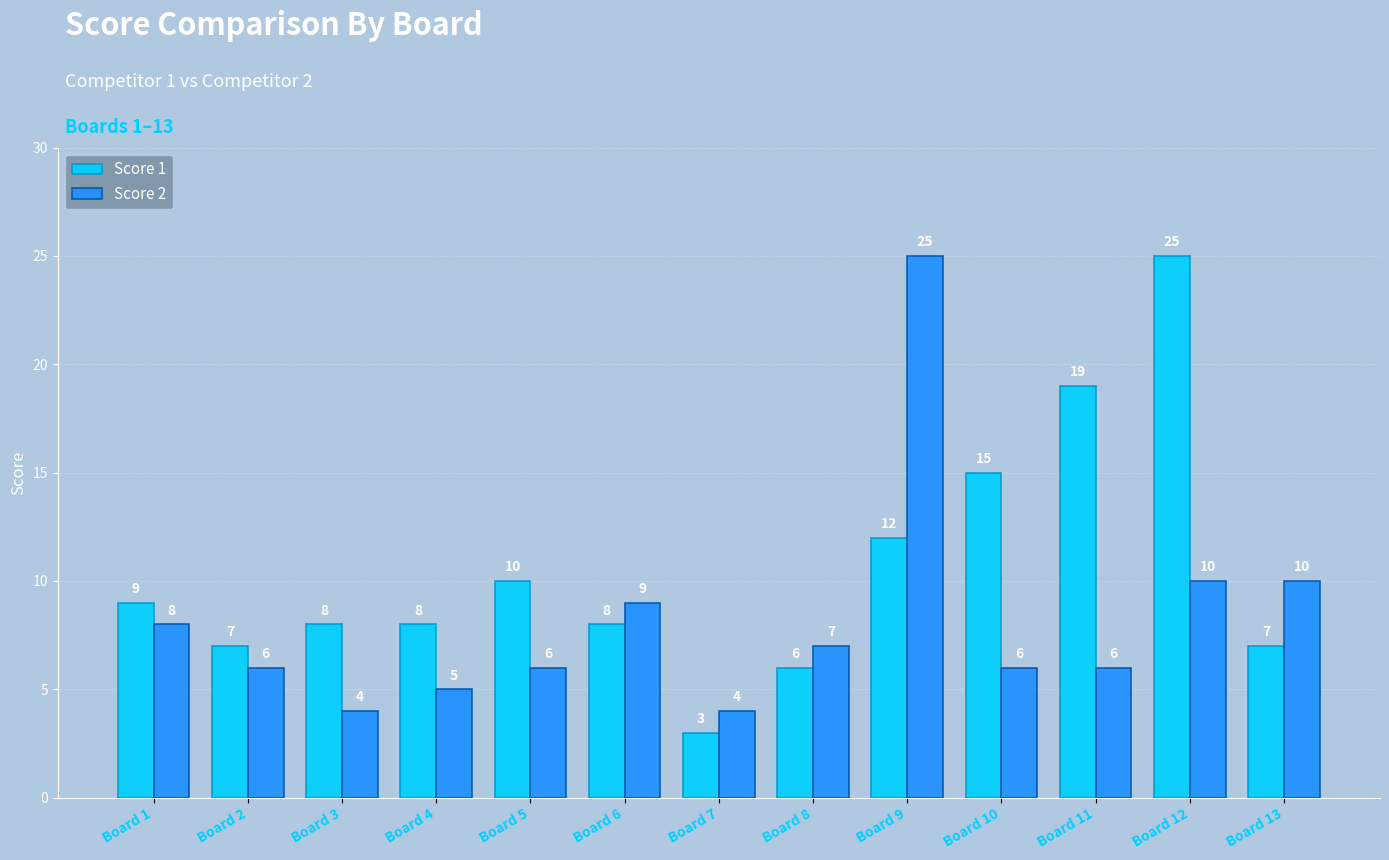

What is the approximate value of Score 2 at Board 2, to the nearest 10?

10